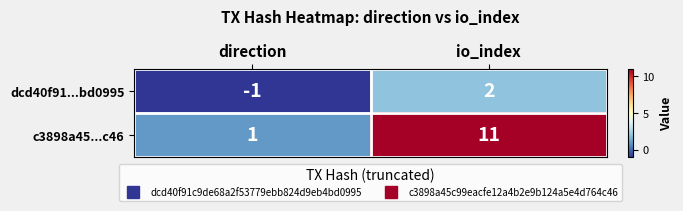

Which series has the largest total across all categories?

c3898a45...c46